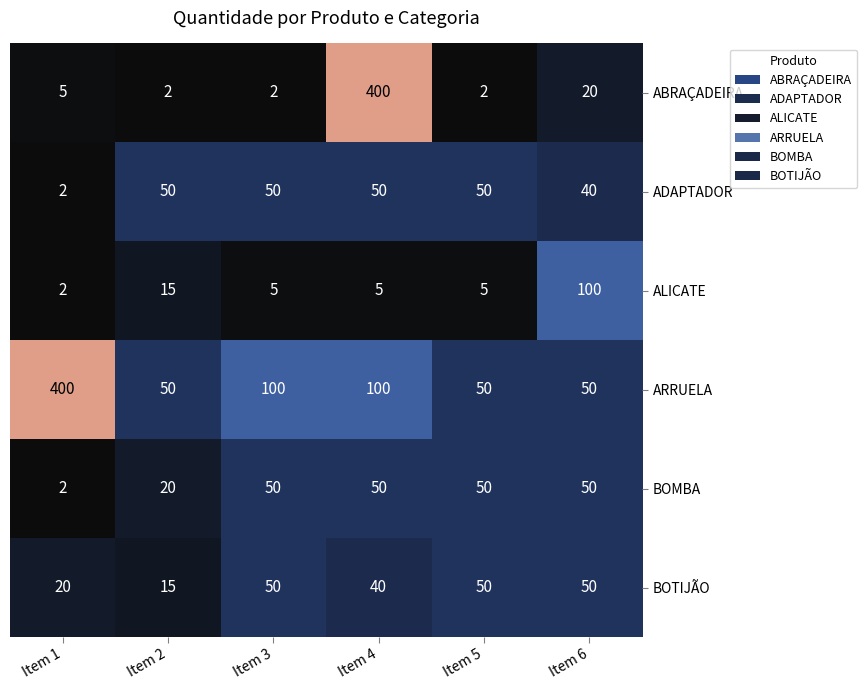

What is the difference between the maximum and minimum values in the BOMBA series?

48